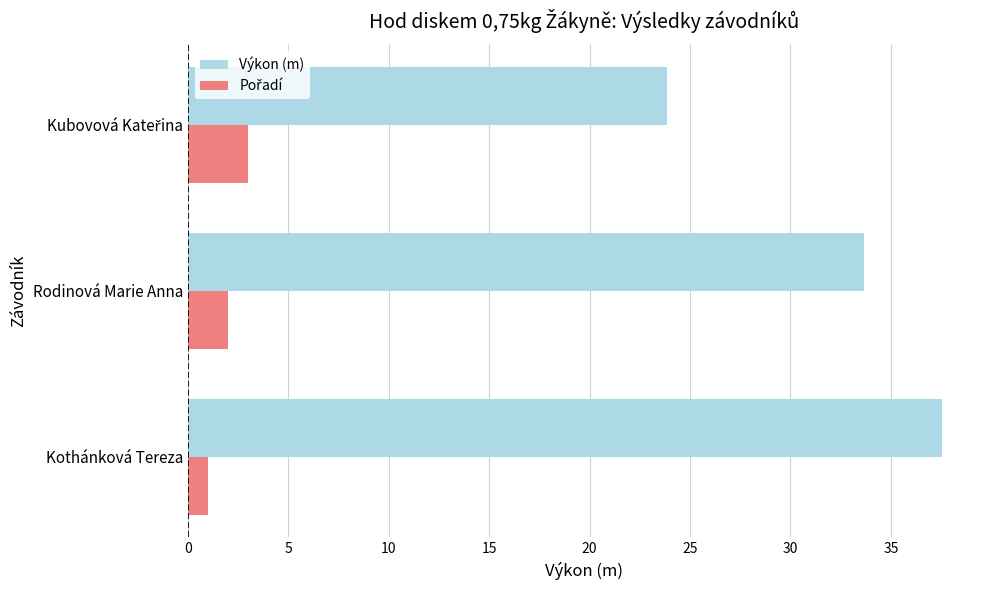

Is it true that Výkon (m) equals 37.6 at Kothánková Tereza?

True